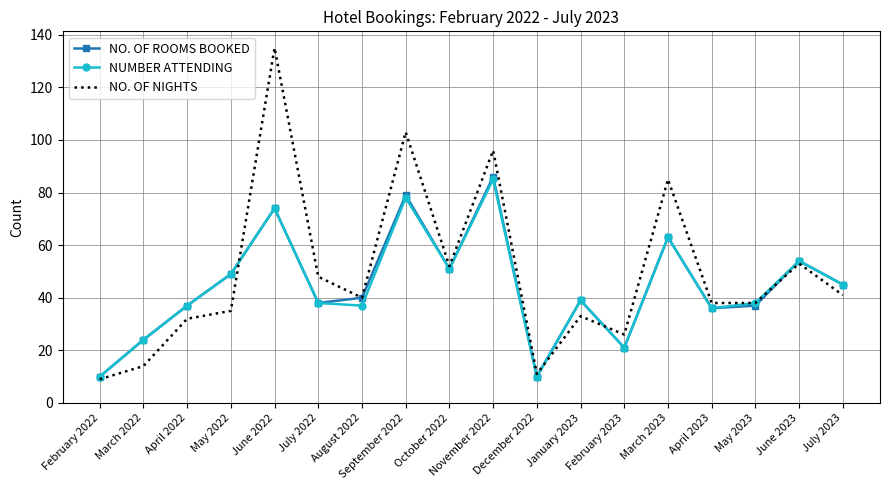

Reading left to right, what are all the values shown in this chart?

NO. OF ROOMS BOOKED: 10	24	37	49	74	38	40	79	51	86	10	39	21	63	36	37	54	45
NUMBER ATTENDING: 10	24	37	49	74	38	37	78	51	85	10	39	21	63	36	38	54	45
NO. OF NIGHTS: 9	14	32	35	135	48	40	103	52	96	11	33	26	85	38	38	53	41